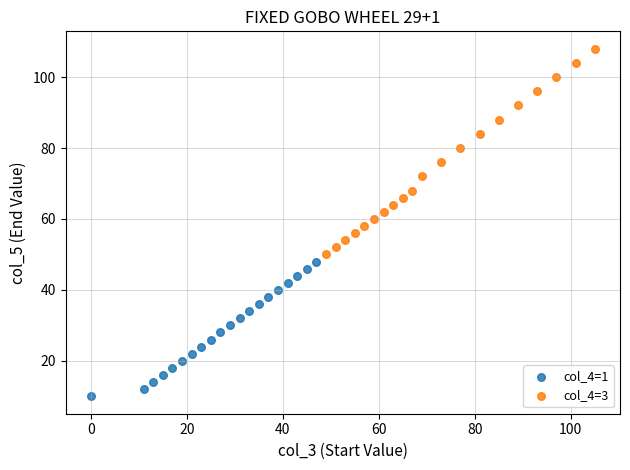

Which series reaches the minimum Y coordinate?

col_4=1